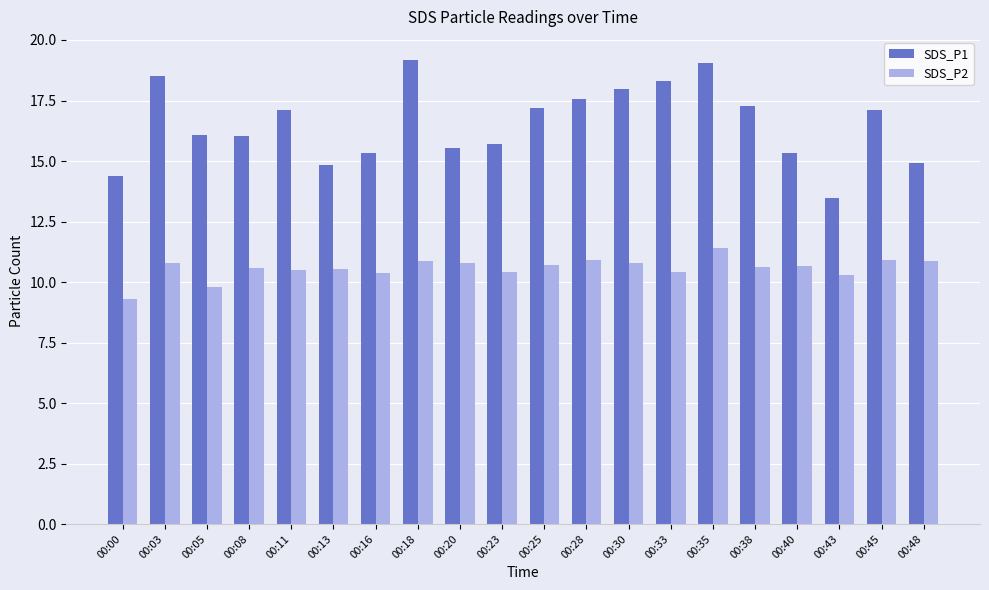

How many values in the SDS_P2 series are below 10?

2